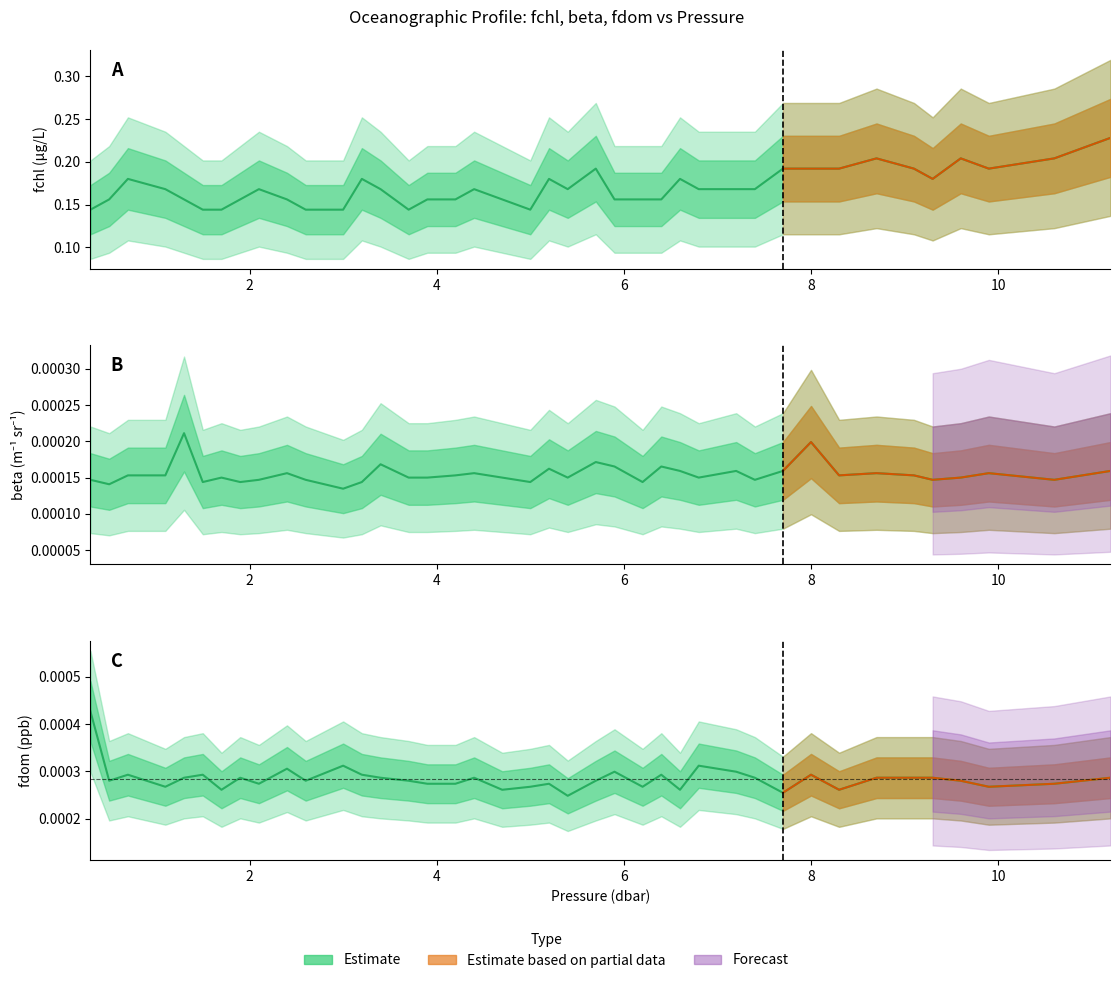

Where is beta nearest to the value 0?

3.0